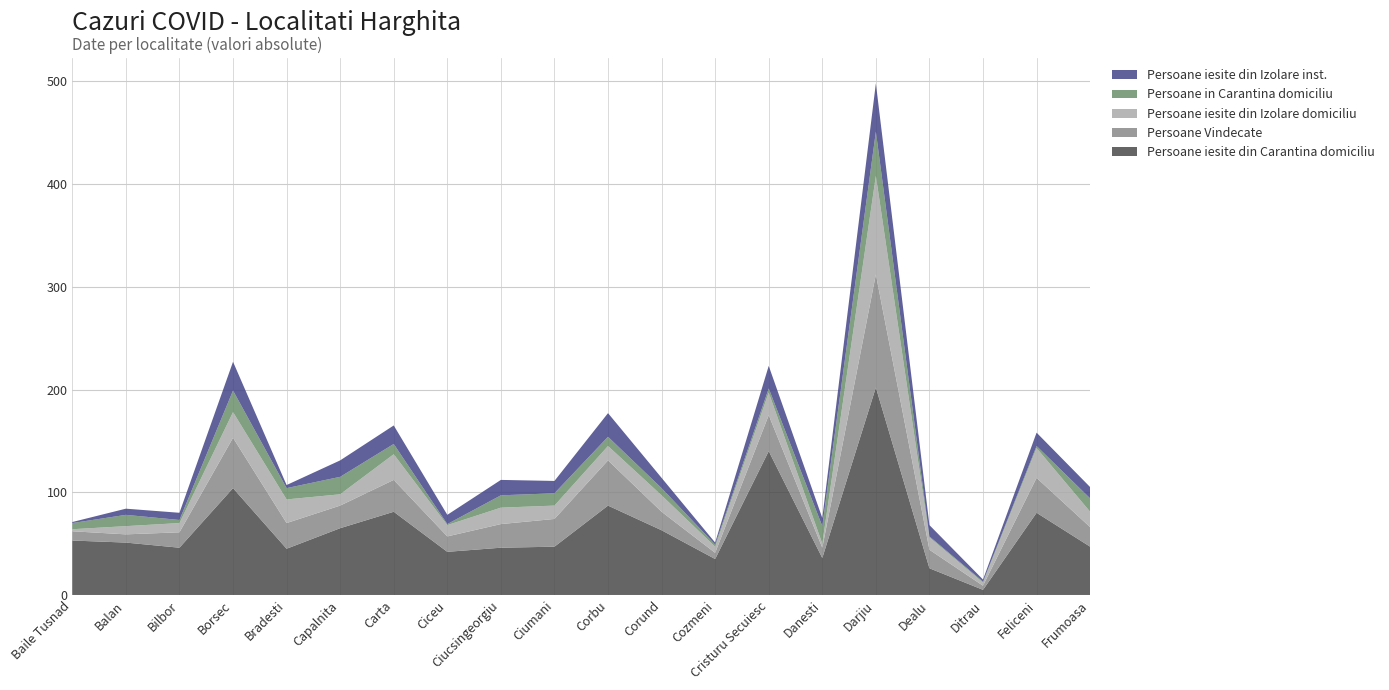

Reading right to left, extract all data points from this chart.

Persoane iesite din Carantina domiciliu: 47	80	5	26	202	36	140	35	63	87	47	46	42	81	65	45	104	46	51	53
Persoane Vindecate: 19	34	4	18	110	10	35	6	18	44	27	23	15	31	22	25	49	15	8	9
Persoane iesite din Izolare domiciliu: 15	29	3	12	96	4	22	6	16	14	13	16	11	25	11	23	25	9	8	2
Persoane in Carantina domiciliu: 13	2	1	1	43	17	4	2	7	9	12	12	1	10	17	11	21	3	11	6
Persoane iesite din Izolare inst.: 11	13	2	11	47	8	22	2	10	23	12	15	9	18	16	3	28	7	6	1